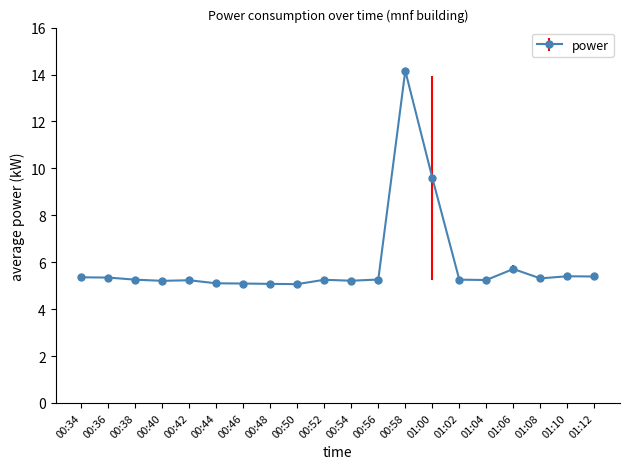

True or false: the data has more than 2 interior local peaks.

True